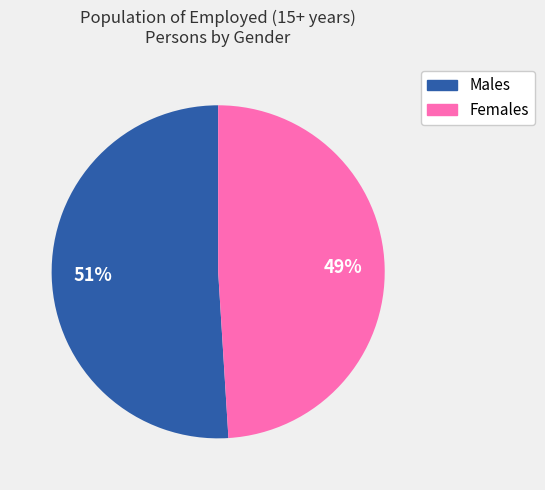

The Females slice represents 49% of the pie. True or false?

True